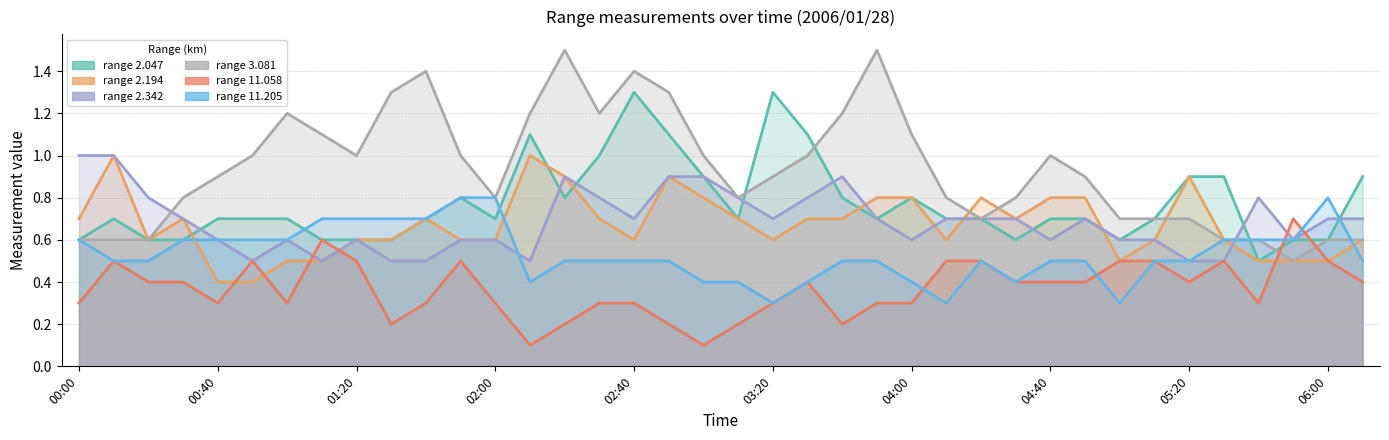

Which has a higher value, 00:20 or 03:40?

03:40